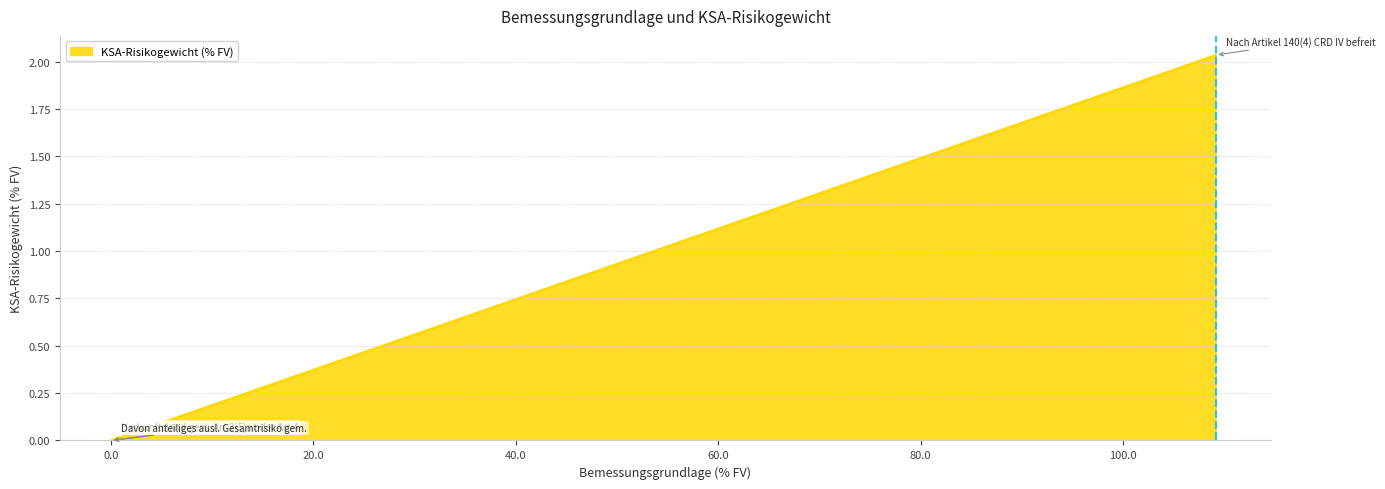

Rank the categories by value from lowest to highest.

Herkunftsland gem. Art.2(5)a oder Art.4, Davon anteiliges ausl. Gesamtrisiko gem., Nach Artikel 140(4) CRD IV befreit